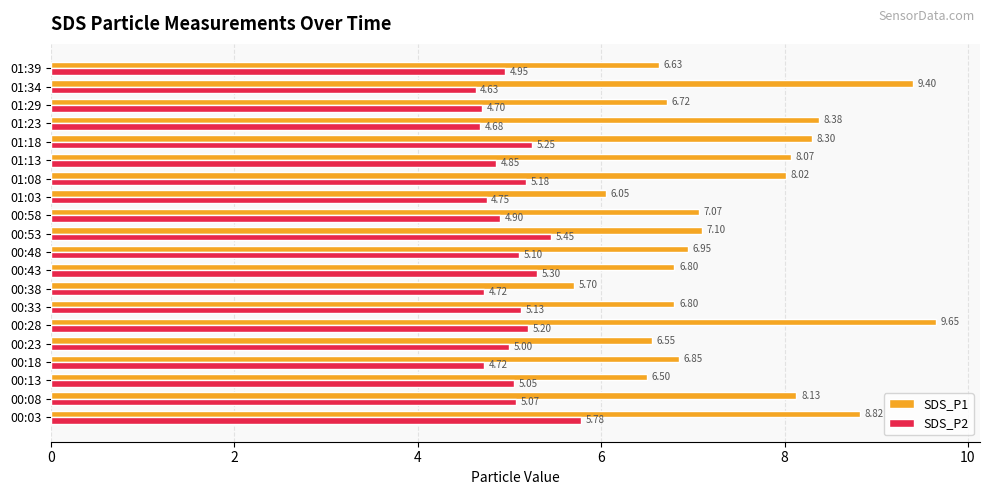

What is the difference between the highest and lowest values at 01:29?

2.0